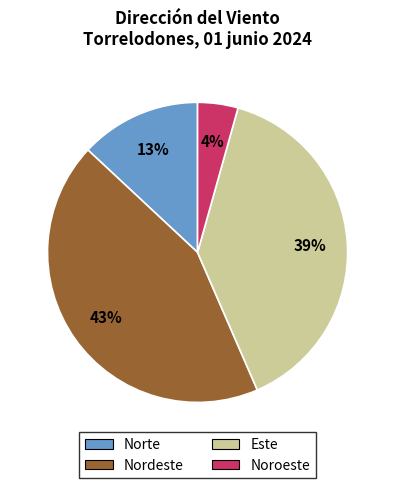

Does any single category account for the majority?

No